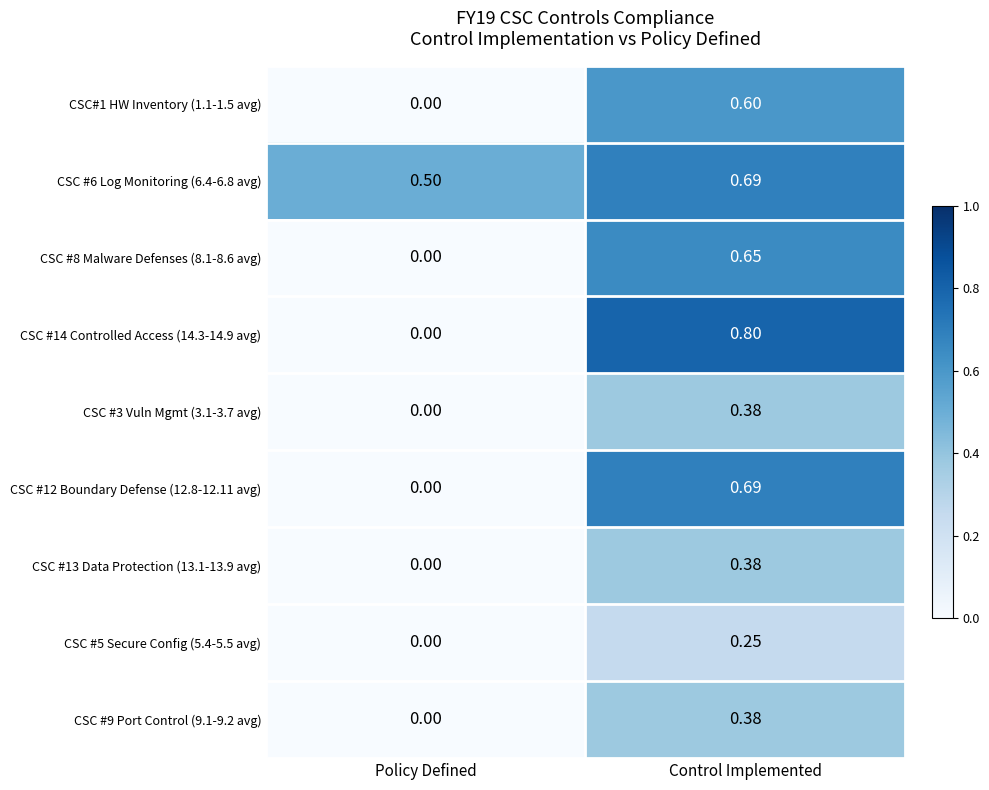

At which category is the sum across all series the highest?

Control Implemented